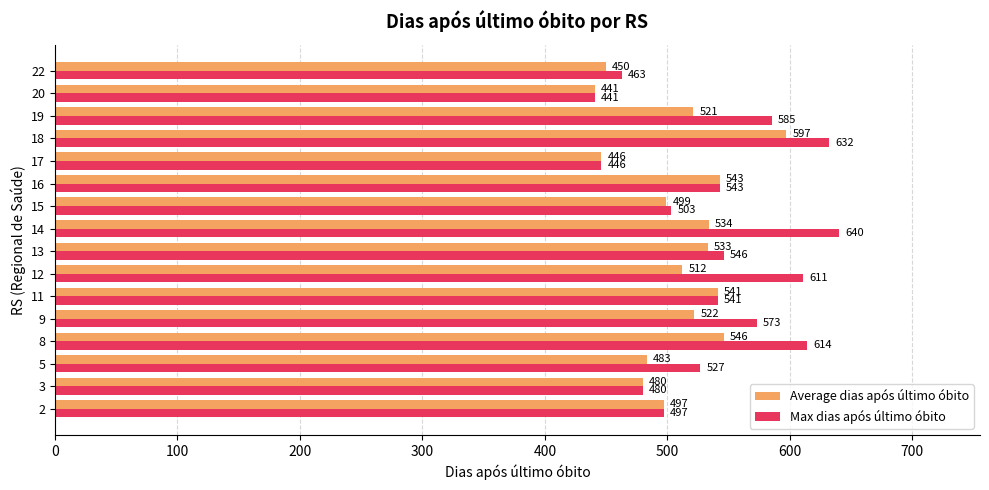

What is the smallest value displayed?

441